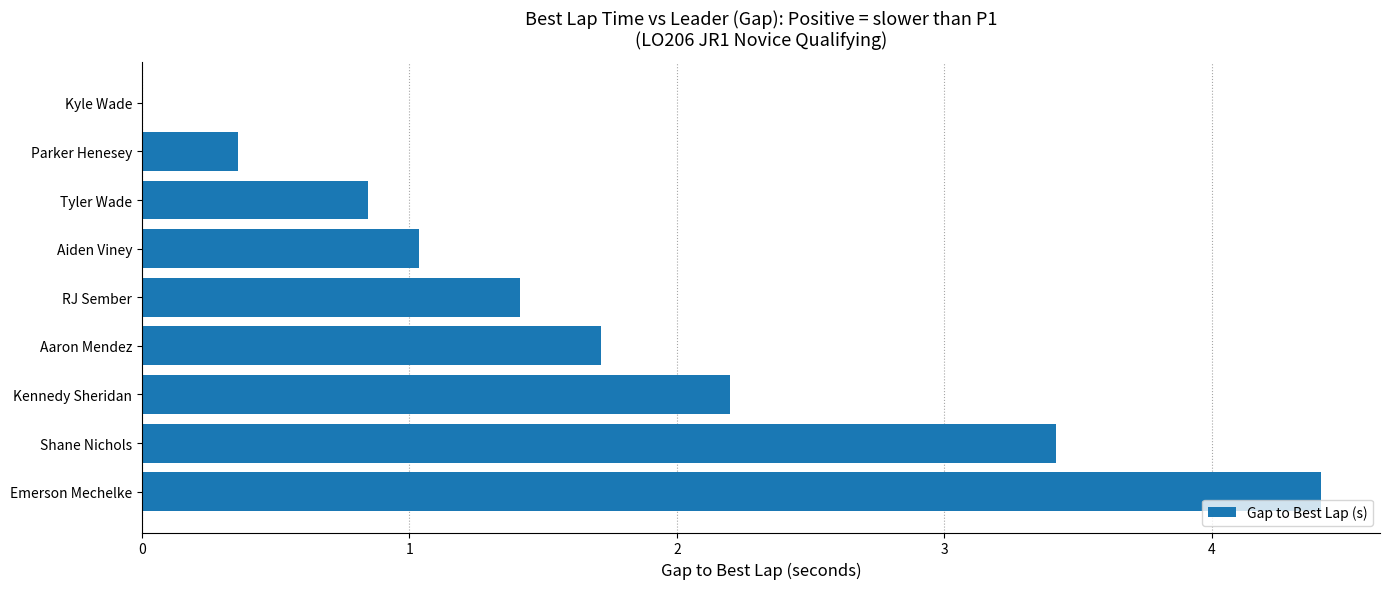

What is the sum of all values?

15.4